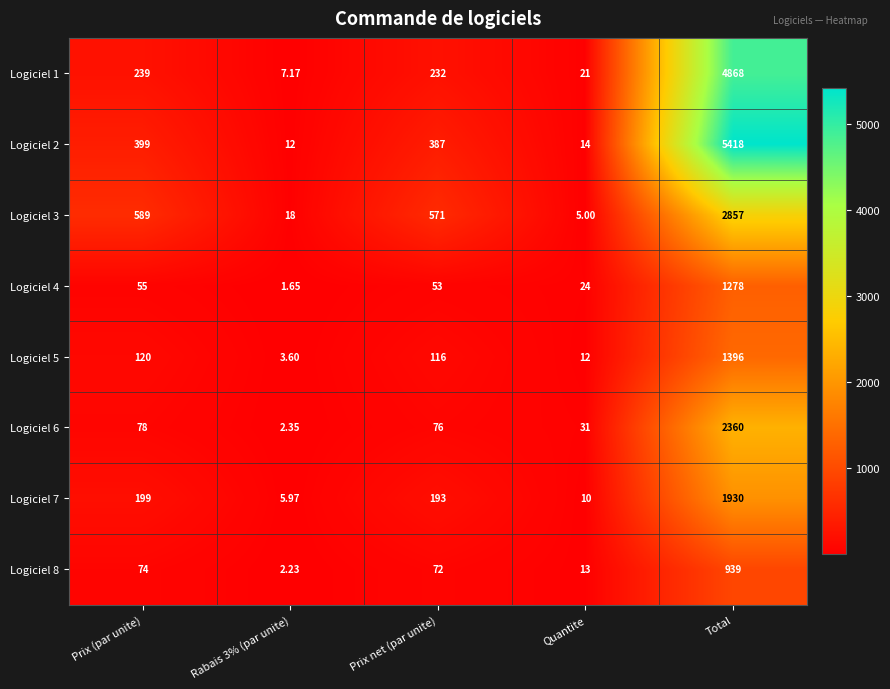

At which category is the sum across all series the highest?

Total